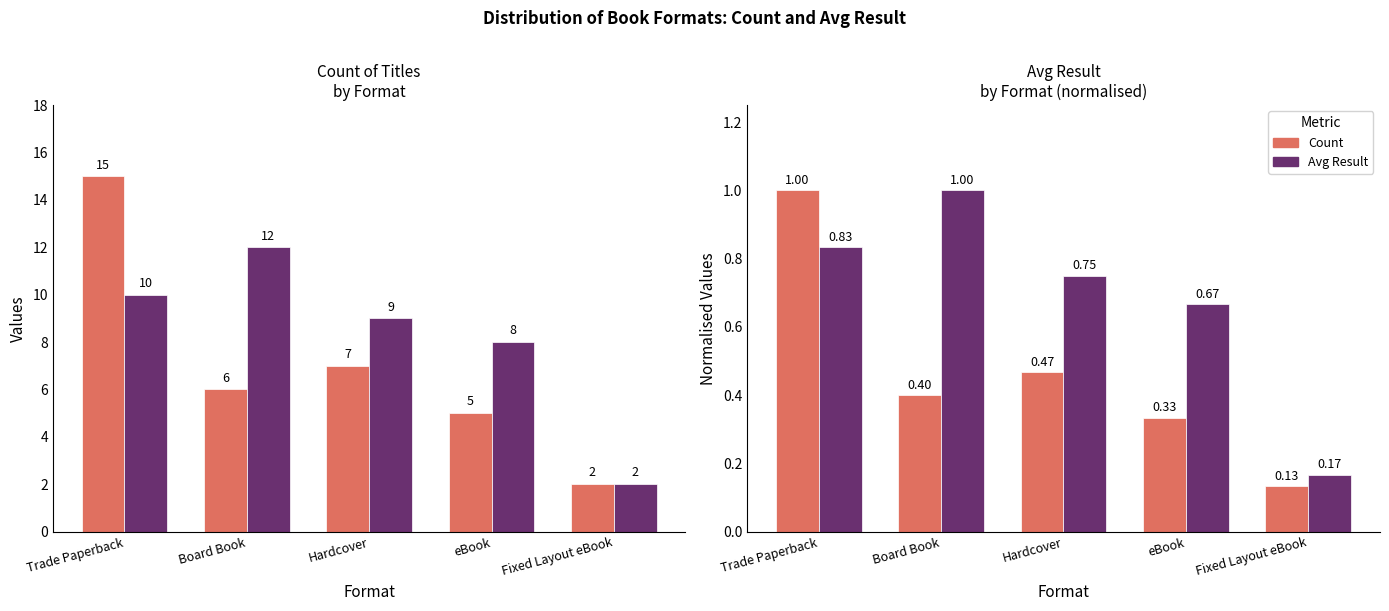

What is the value of the Avg Result (norm) bar at the 4th from the left?

0.7